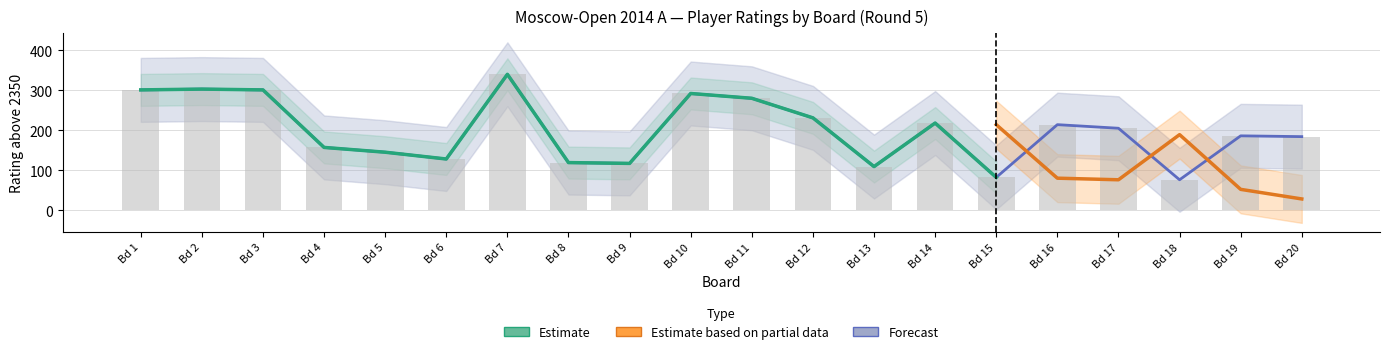

At which label does Estimate reach its peak?

Bd 7